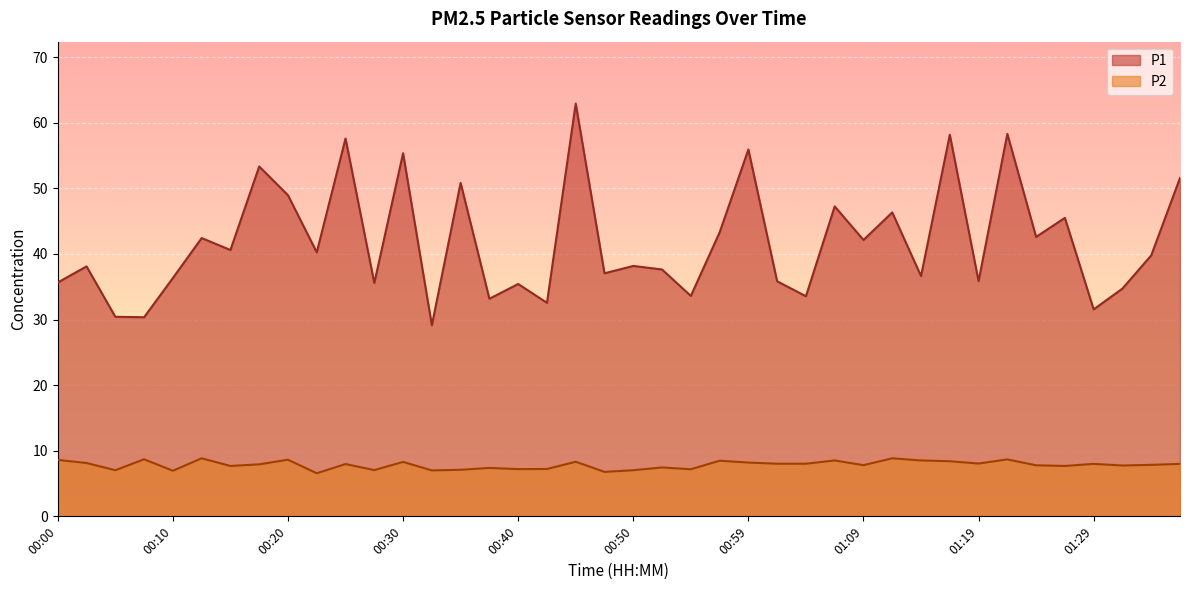

How many interior local valleys does the P1 series have?

15